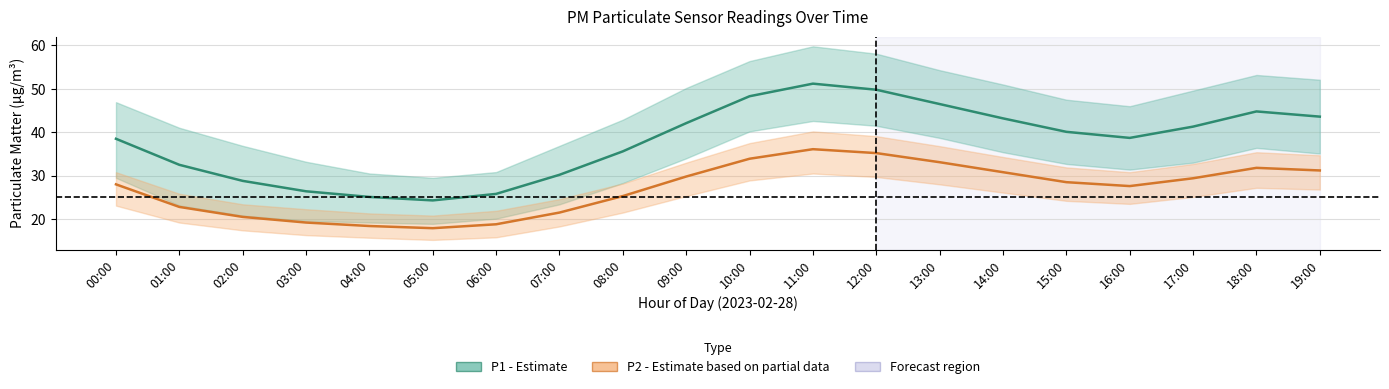

Is the value of P1 (PM10) at 03:00 greater than the value of P2 (PM2.5) at 13:00?

No